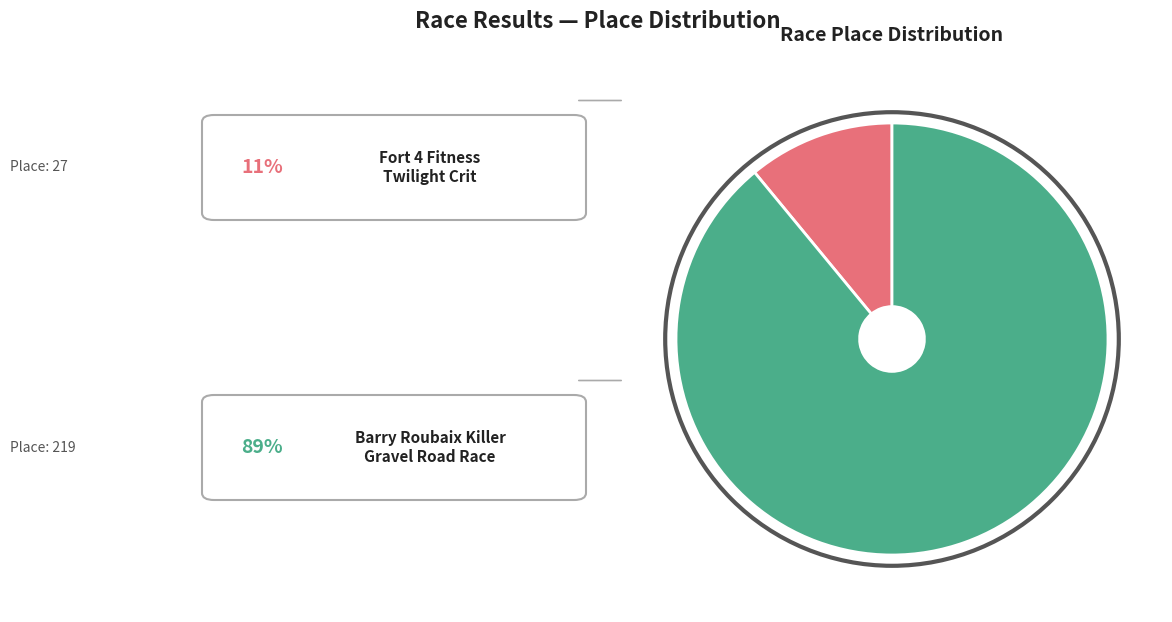

Does any single category account for the majority?

Yes